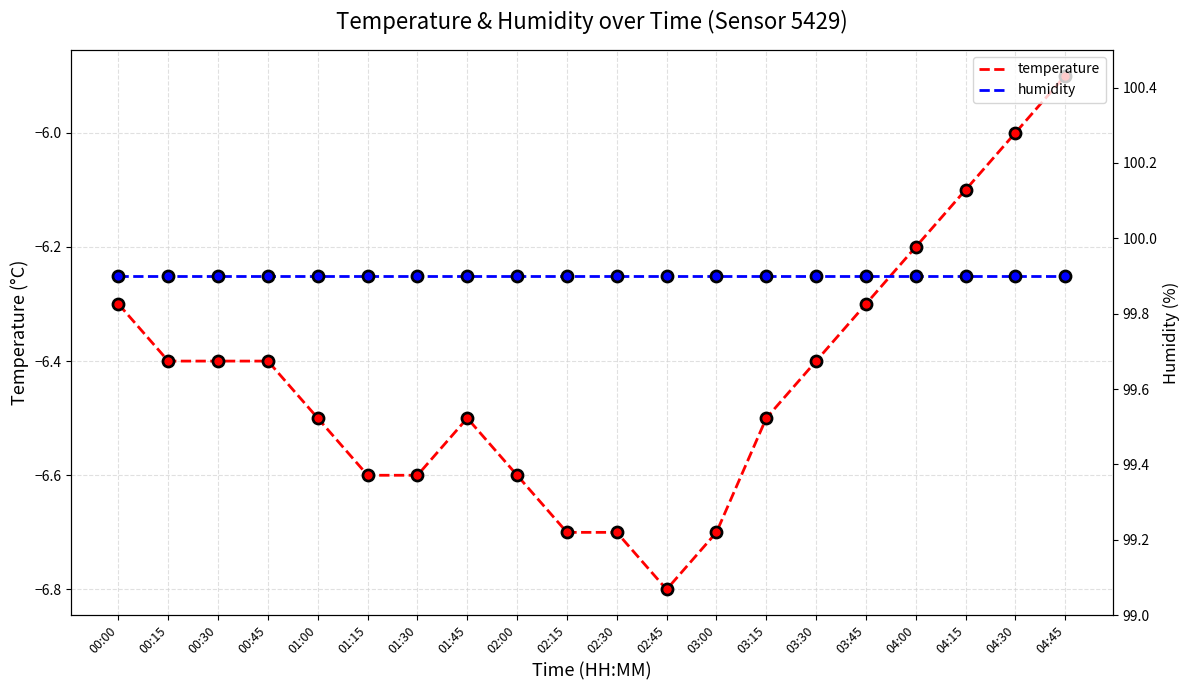

Which series has the widest spread of Y values?

temperature